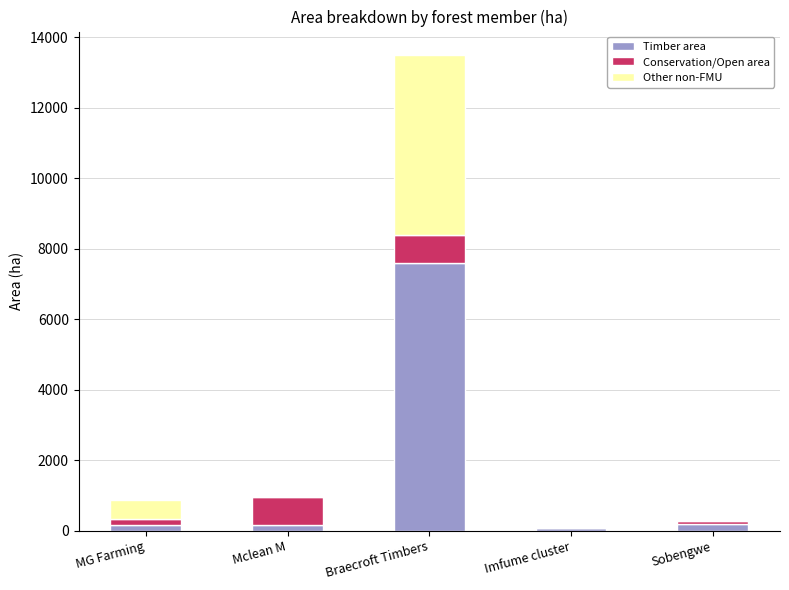

The value of Timber area at Braecroft Timbers is 4136.0. True or false?

False